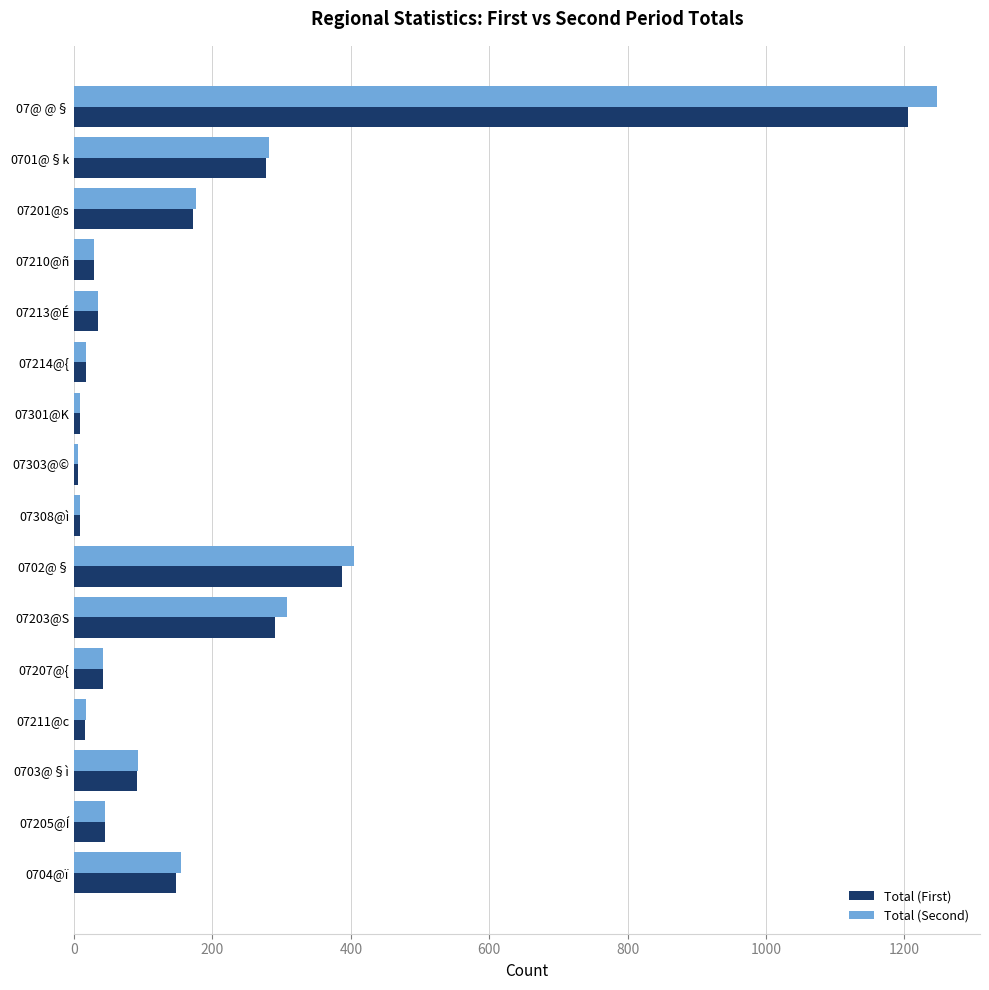

What is the average value of the Total (First) series?

174